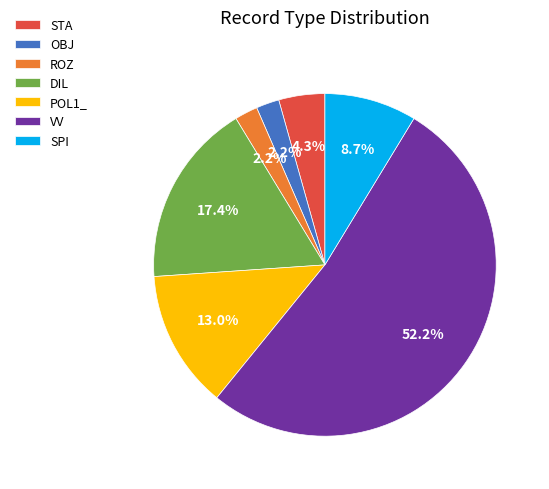

Between ROZ and POL1_, which is larger?

POL1_